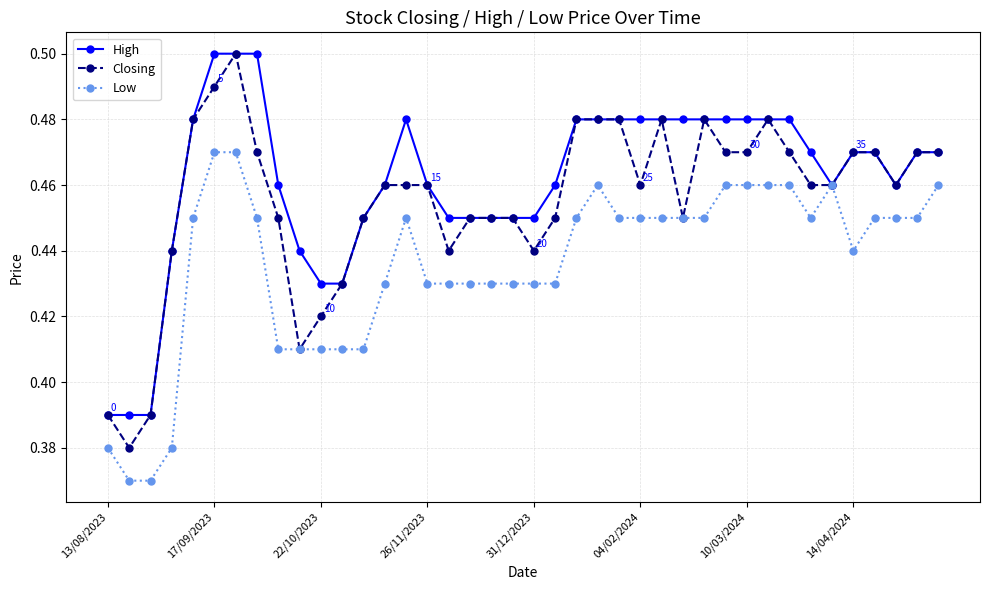

At how many categories does at least one series exceed 0?

40